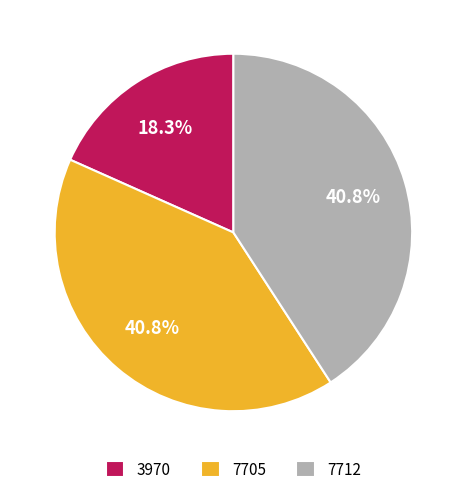

Which has a higher value, 3970 or 7712?

7712